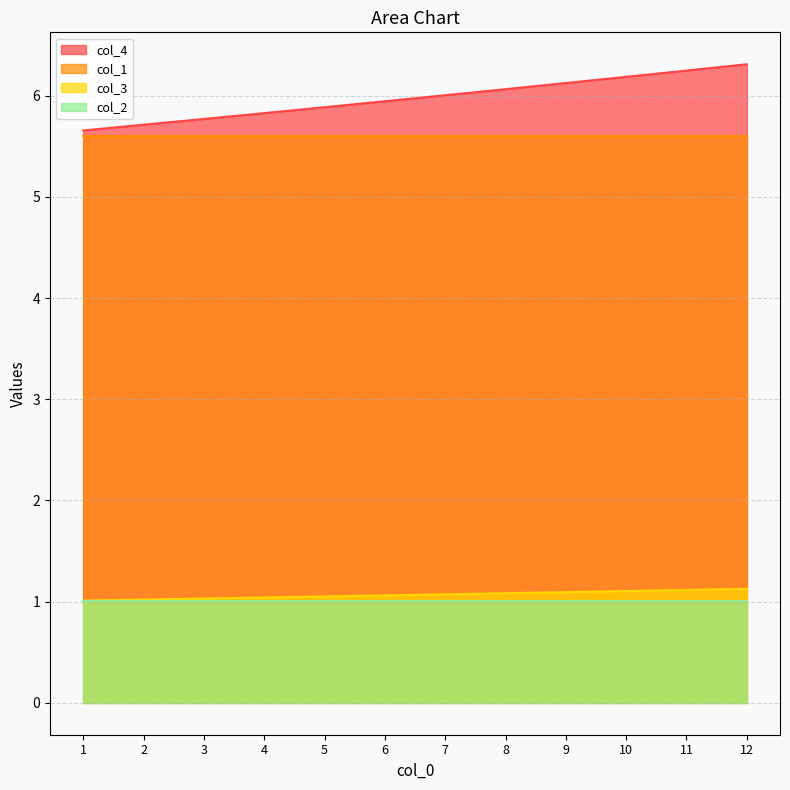

At 10, list the series in order from largest to smallest.

col_4, col_1, col_3, col_2